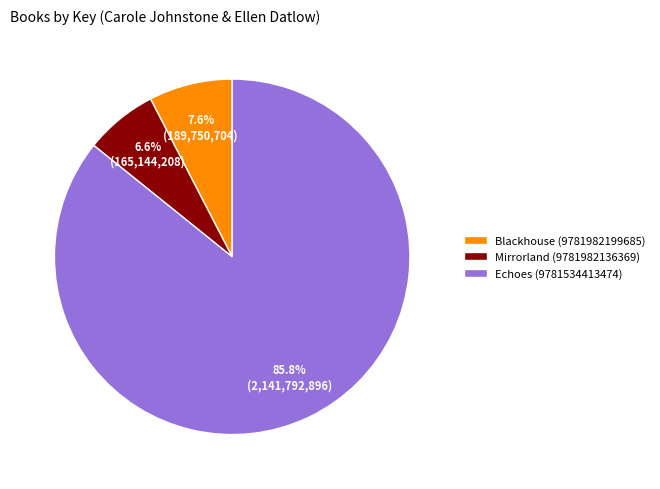

The Mirrorland (9781982136369) slice represents 7% of the pie. True or false?

True